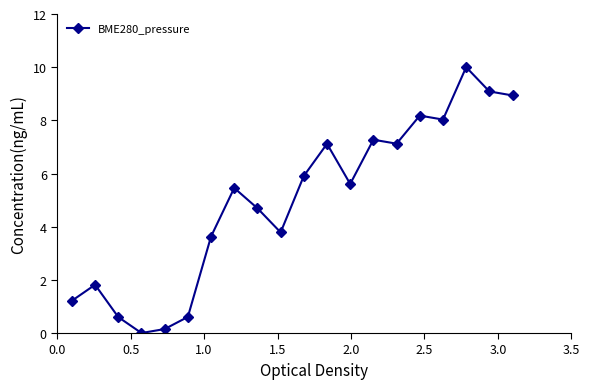

What is the value of the 13th point from the left?

5.6